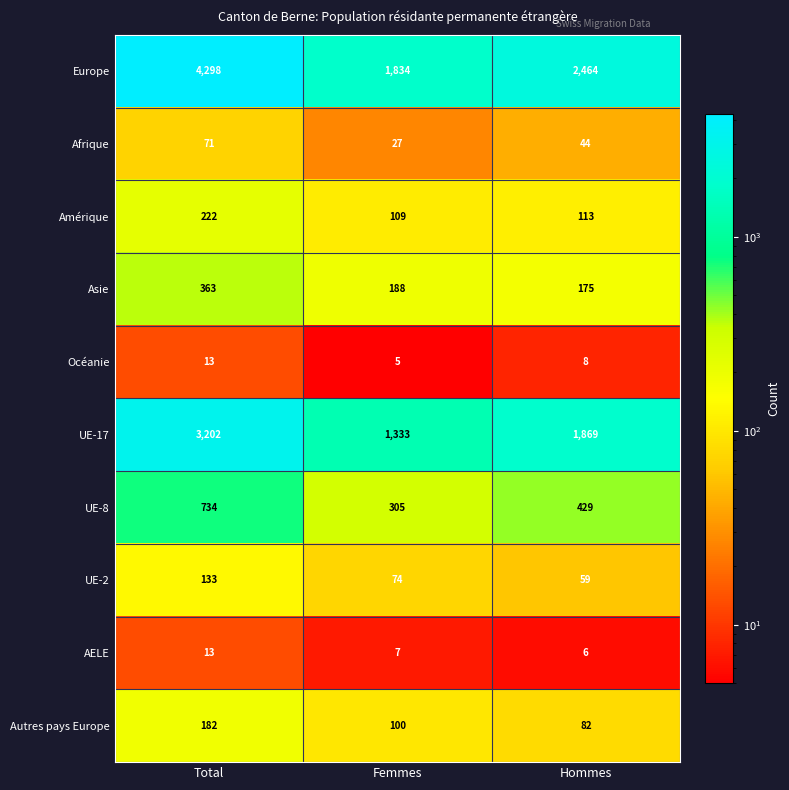

What is the difference between the maximum and minimum values in the Asie series?

188